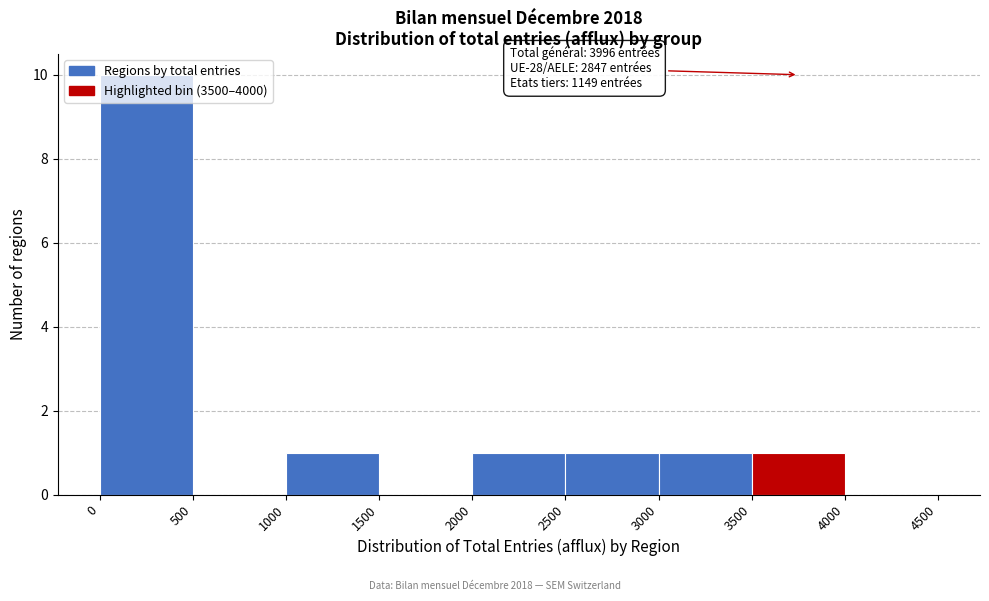

Which range on the x-axis has the tallest bar?

0 to 500